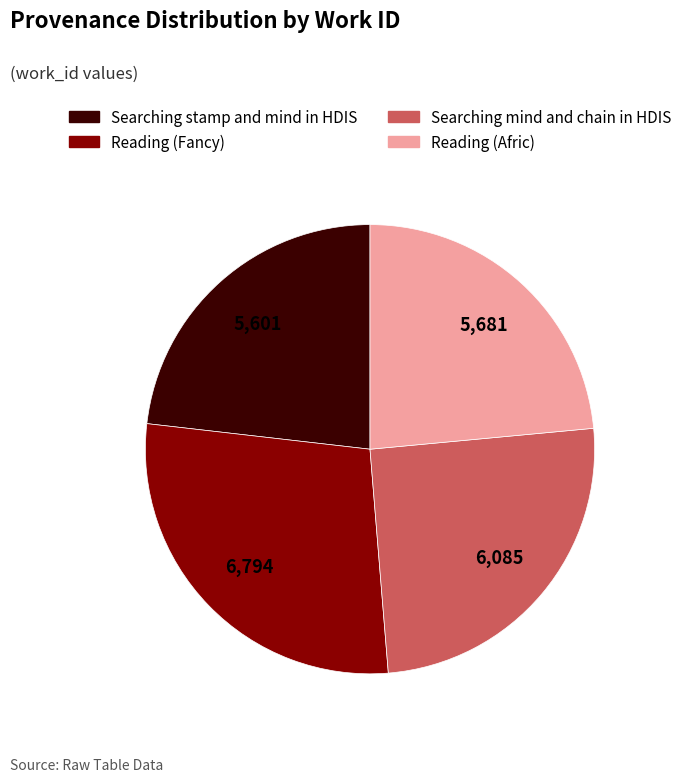

How many segments does this pie chart have?

4